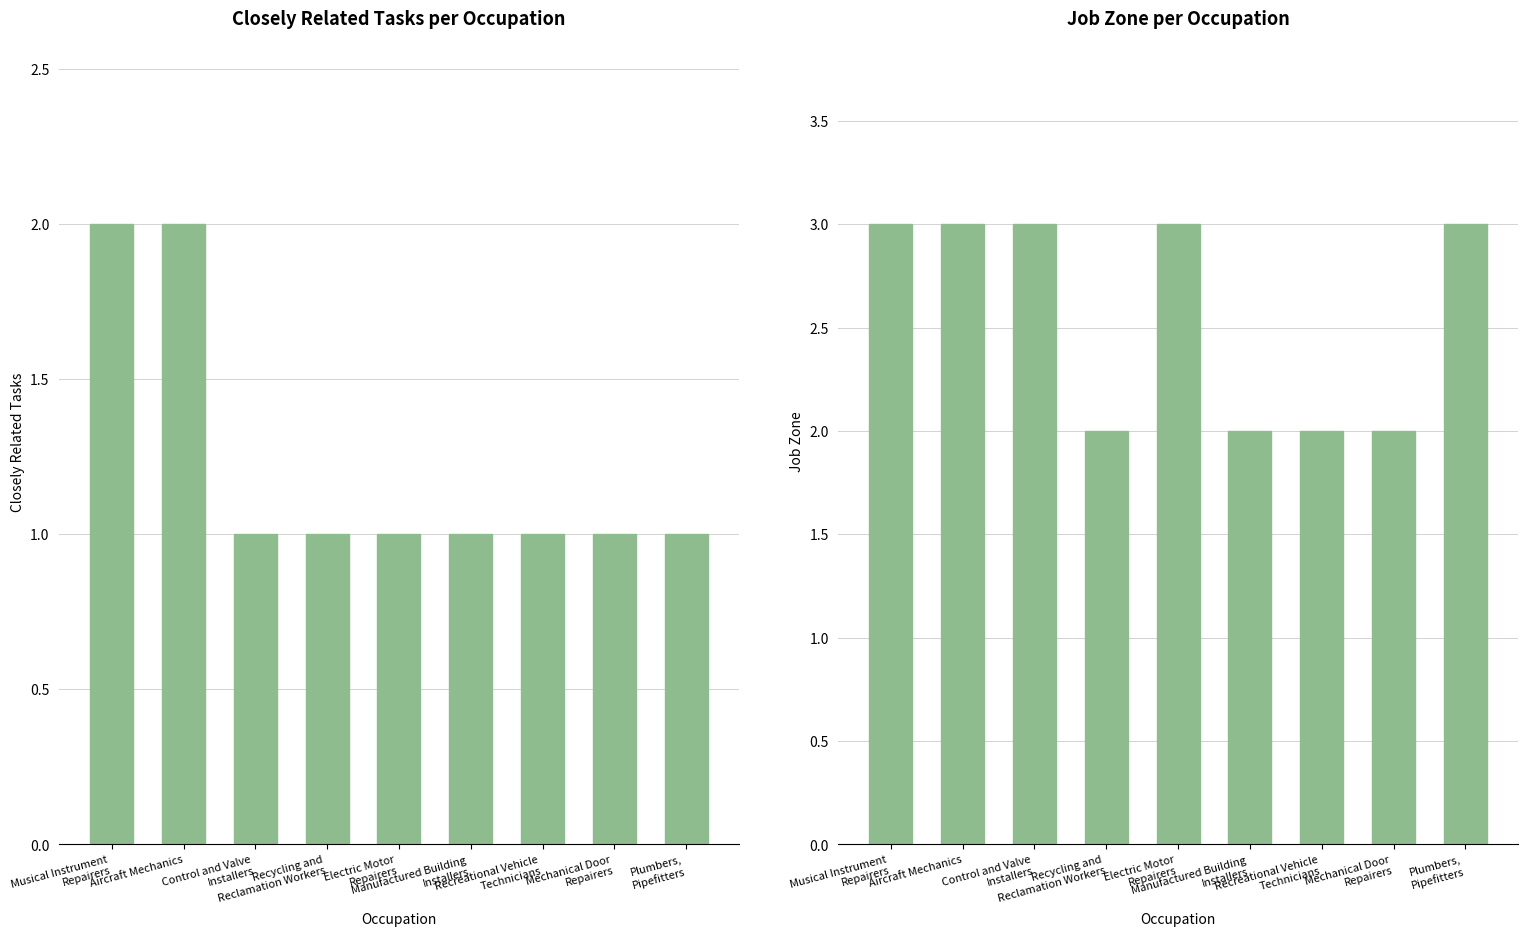

True or false: Job Zone has a value of 2 at Mechanical Door
Repairers.

True